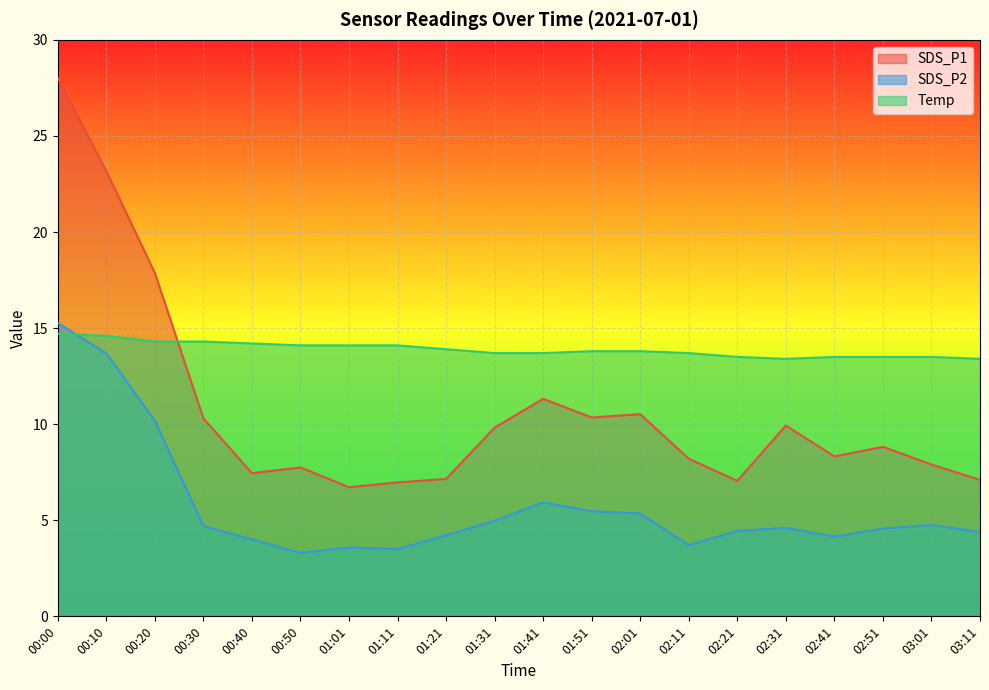

What is the value of the SDS_P2 point at the 15th from the left?

4.5